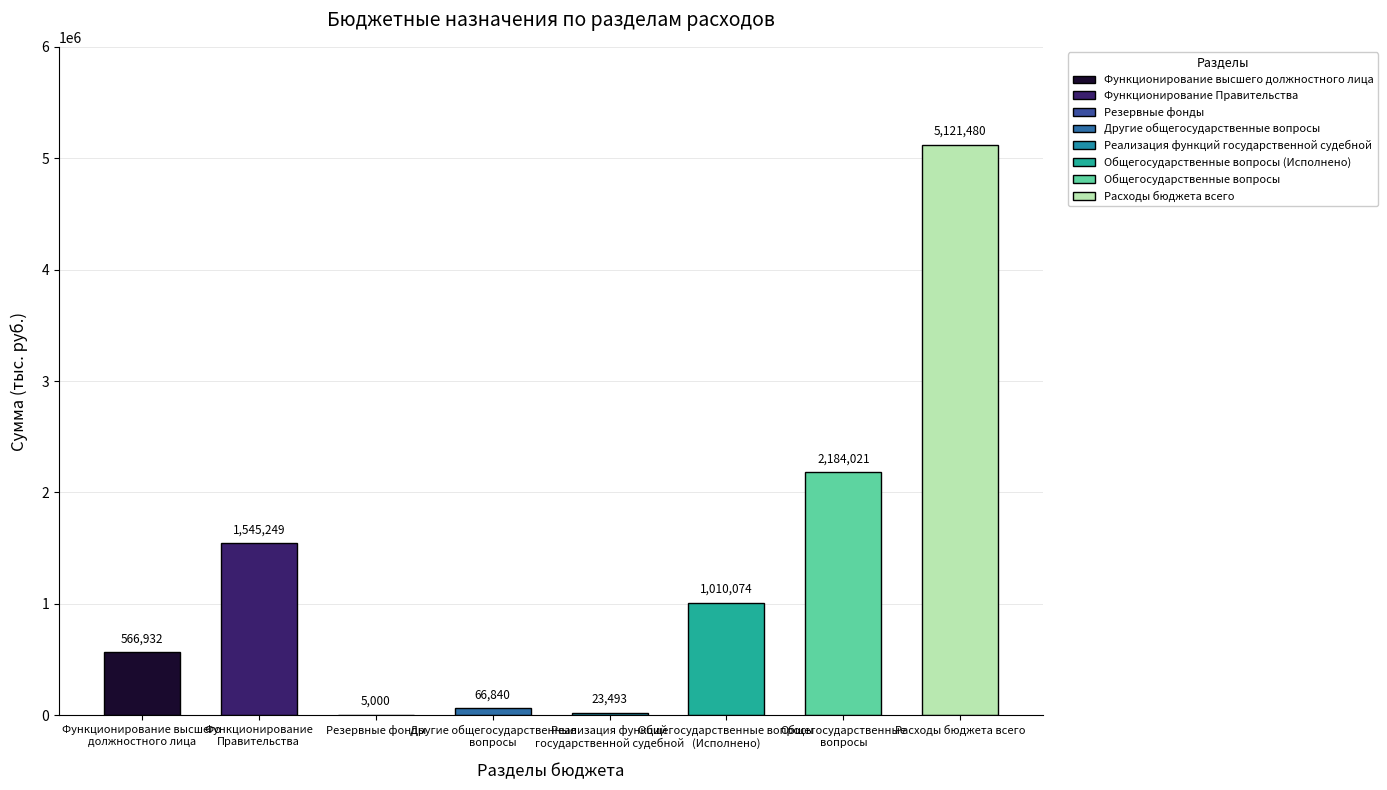

What is the sum of all values?

10523089.1